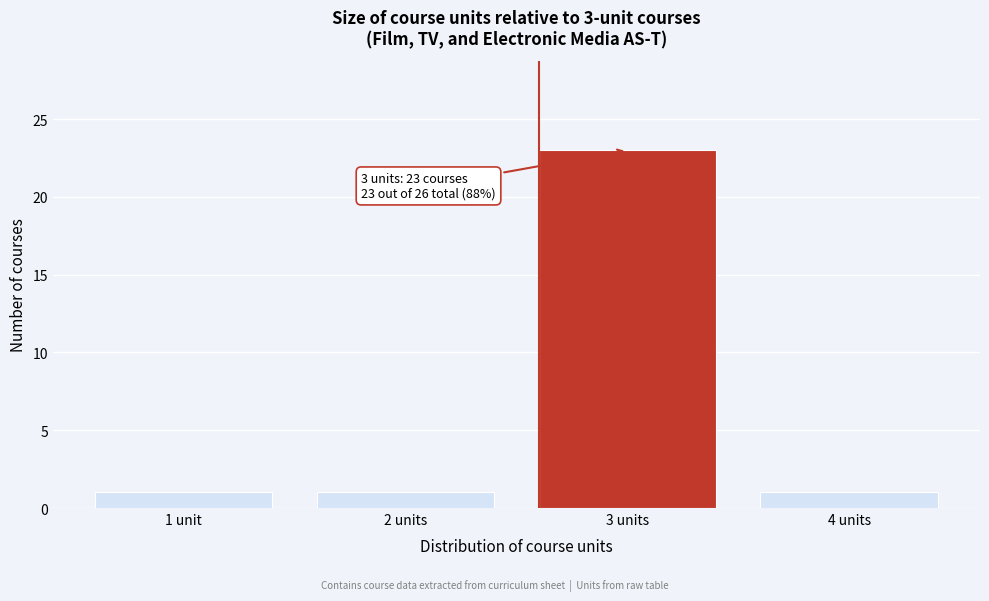

Reading left to right, extract all data points from this chart.

1 unit=1	2 units=1	3 units=23	4 units=1